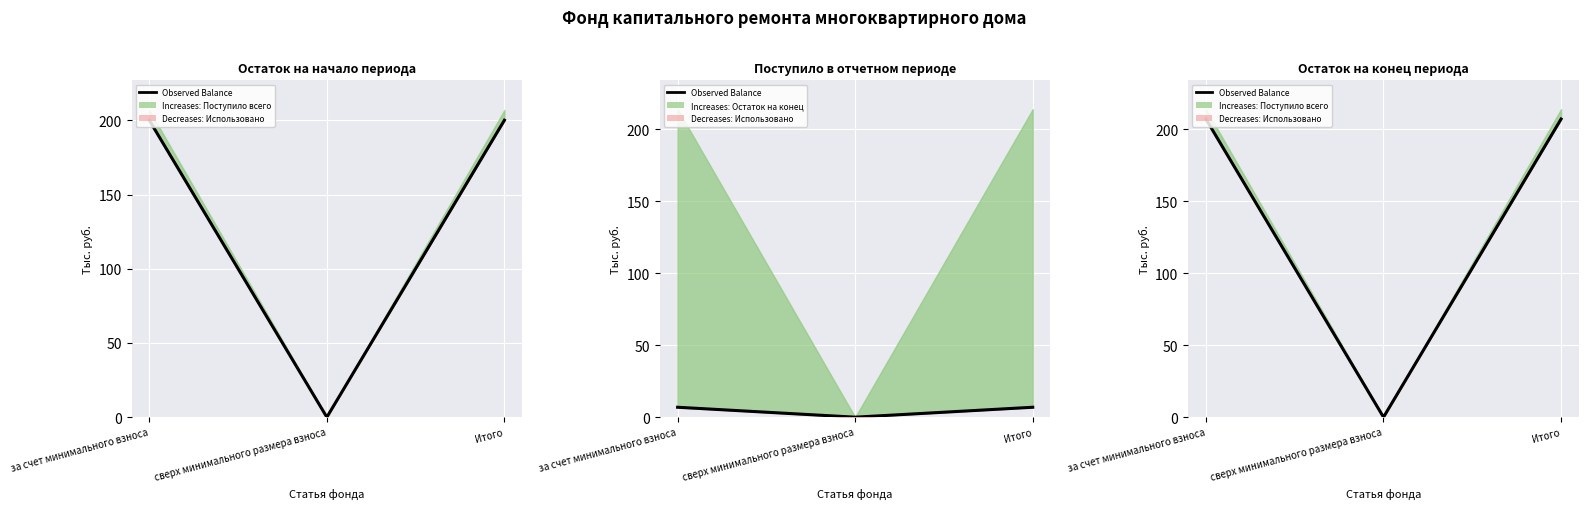

Is it true that the value at Итого is 332.1?

False